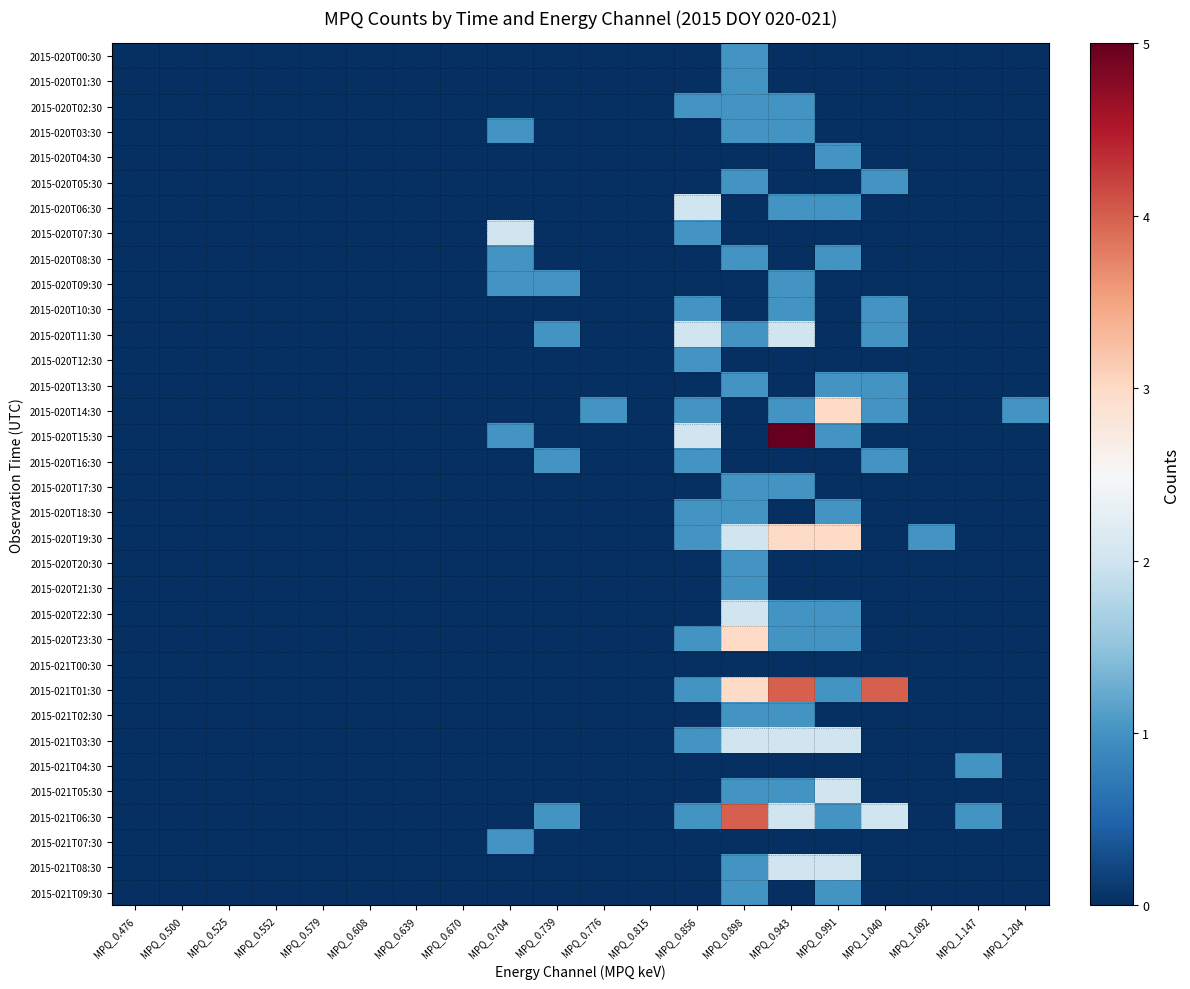

Which series has the largest range (max minus min)?

2015-020T15:30